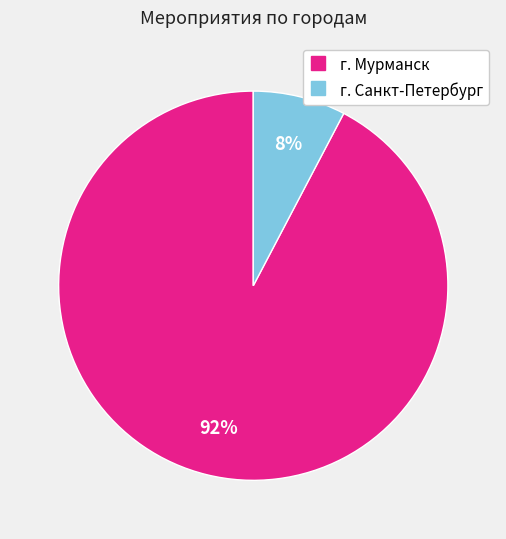

Which has a higher value, г. Санкт-Петербург or г. Мурманск?

г. Мурманск